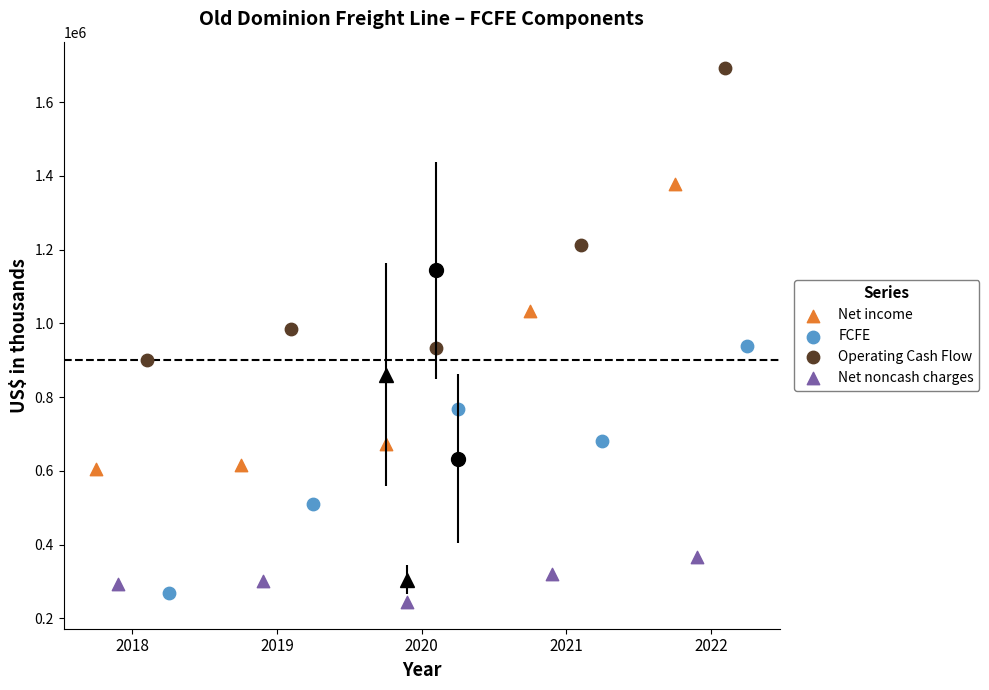

Which series reaches the minimum Y coordinate?

Net noncash charges